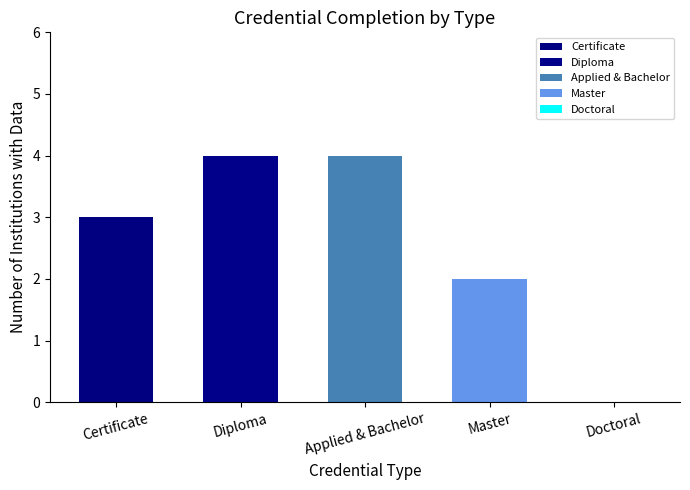

Reading left to right, list all the values displayed in this chart.

Certificate=3	Diploma=4	Applied & Bachelor=4	Master=2	Doctoral=0